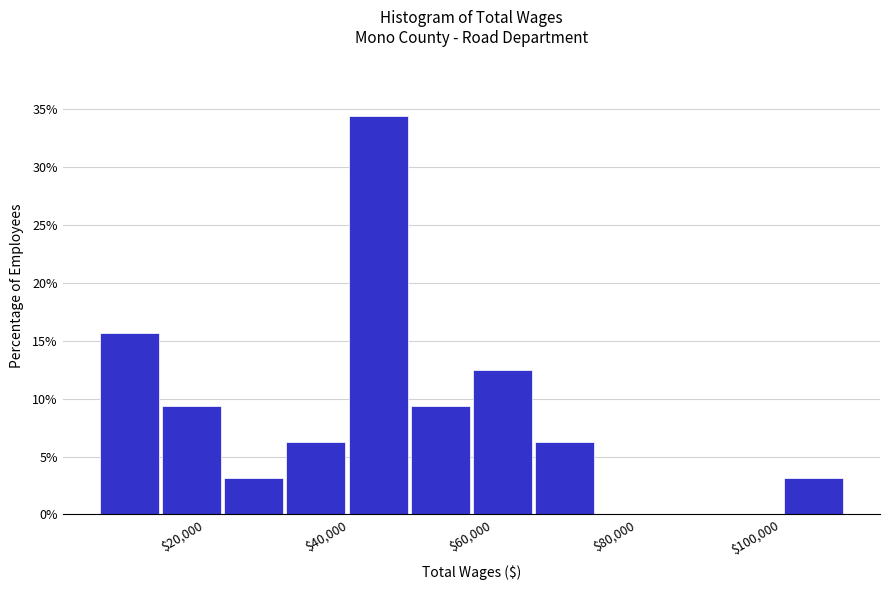

Reading left to right, list every bar in this chart as the range it spans on the x-axis followed by its height. Neither the bar edges nor the heights are printed on the chart, so give them approximately, as read against the axes.

6000 to 14000: 15.5
14000 to 22000: 9.5
22000 to 32000: 3.0
32000 to 40000: 6.5
40000 to 48000: 34.5
48000 to 58000: 9.5
58000 to 66000: 12.5
66000 to 74000: 6.5
74000 to 84000: 0
84000 to 92000: 0
92000 to 100000: 0
100000 to 108000: 3.0